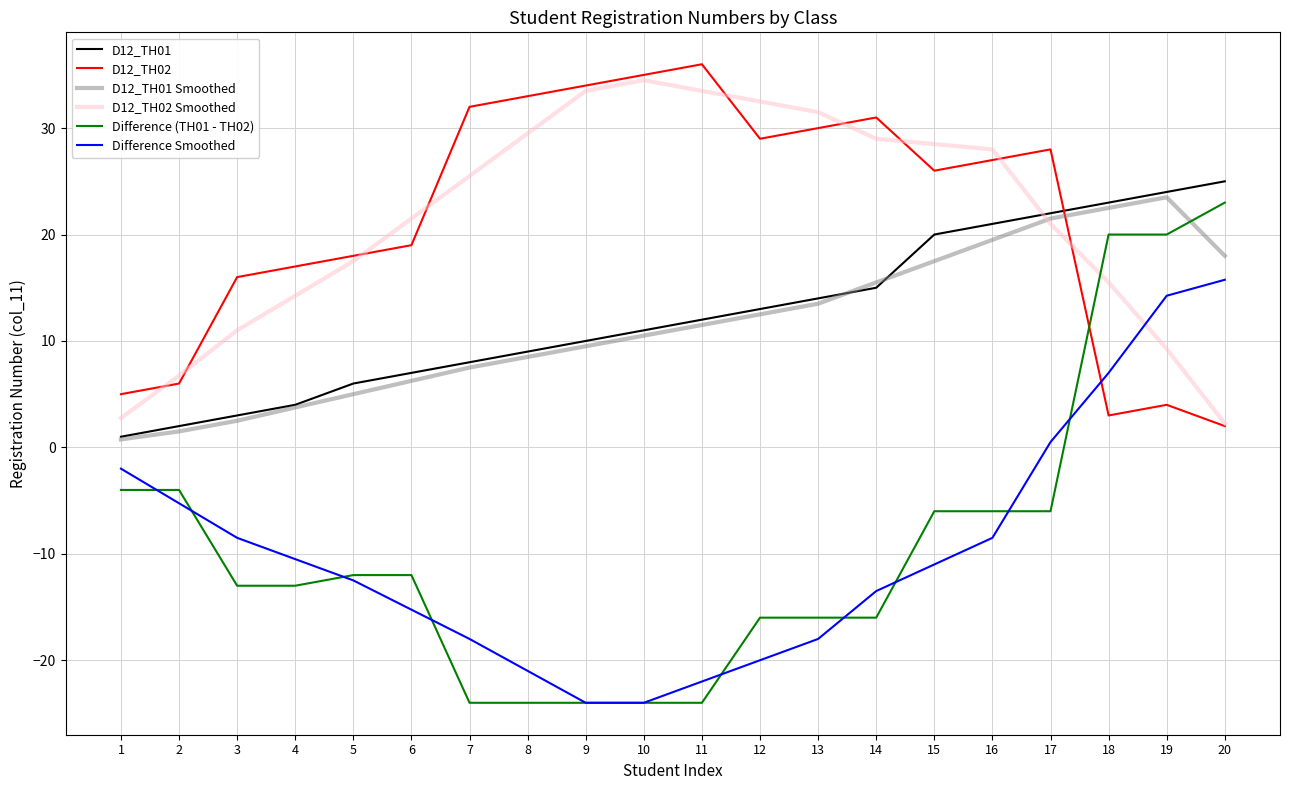

Where do D12_TH02 and D12_TH02 Smoothed first cross each other?

1 and 2